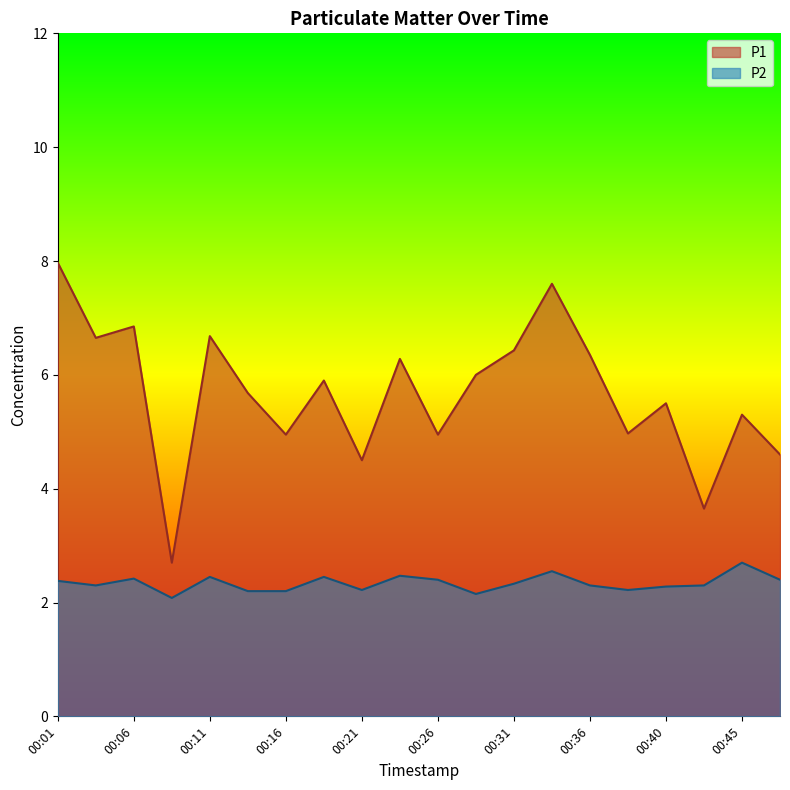

Rank the series at 00:36 from lowest to highest value.

P2, P1